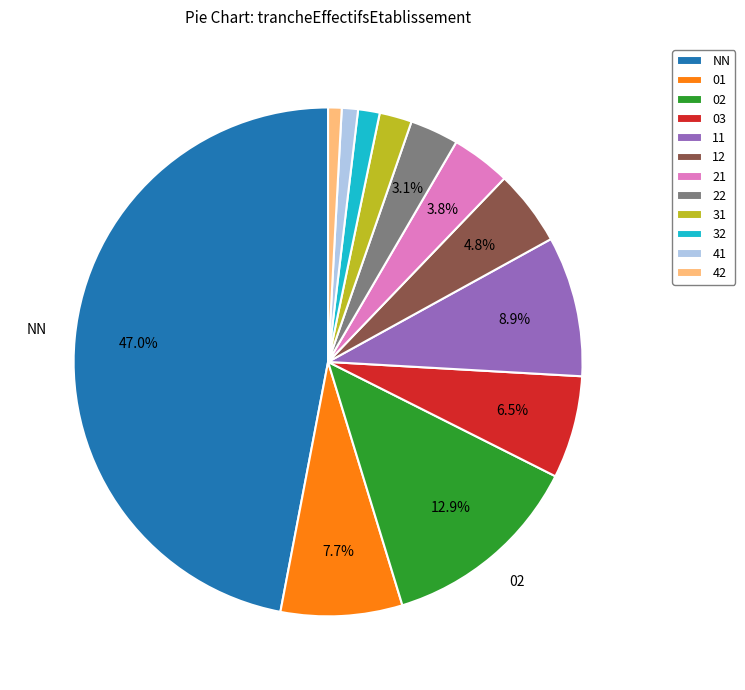

What is the largest slice in the pie chart?

NN